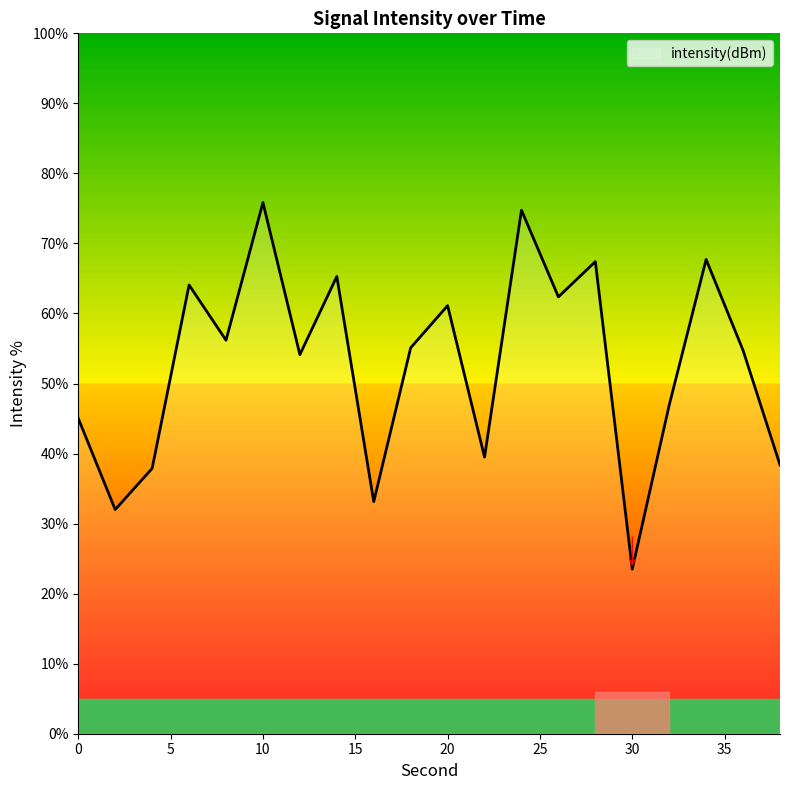

What is the difference between the maximum and minimum values?

52.3